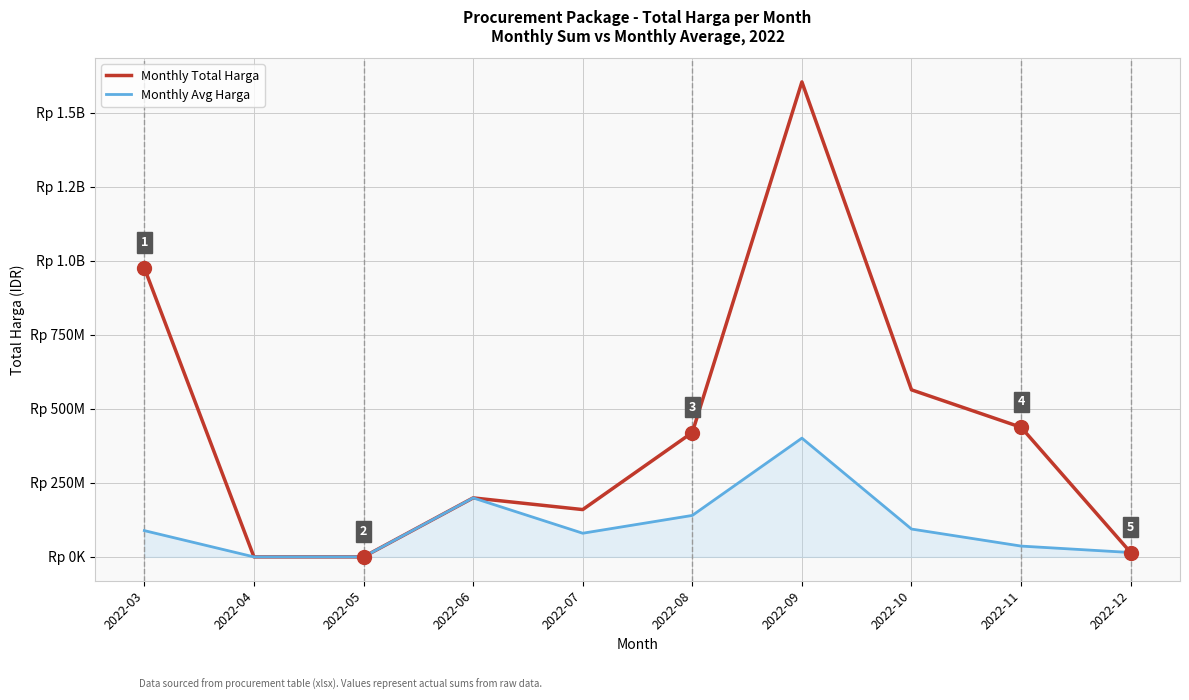

What is the maximum value for Monthly Avg Harga?

401039750.0